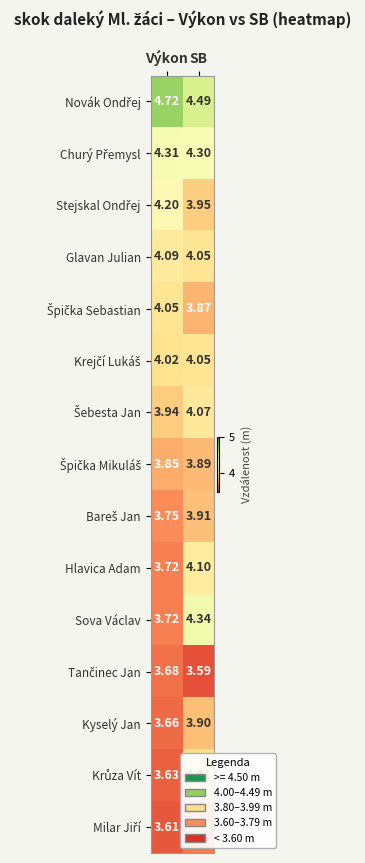

Which category has the lowest value across all series?

SB